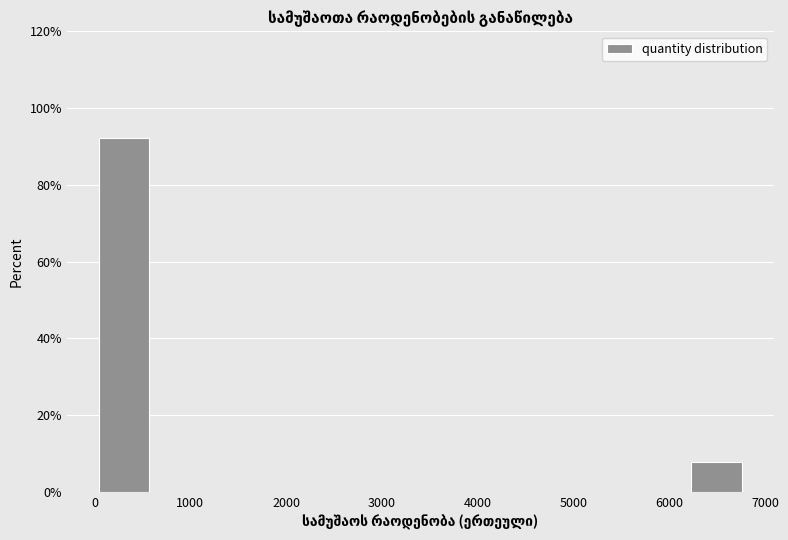

How tall is the bar that spans 0 to 600 on the x-axis? Neither the bar edges nor the heights are printed on the chart, so give them approximately, as read against the axes.

92